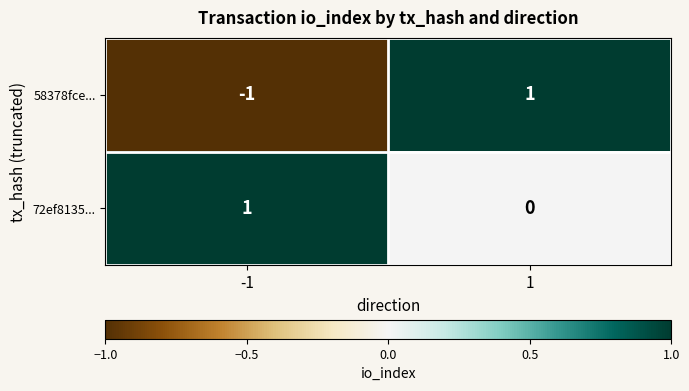

The value of 72ef8135... at 1 is 0. True or false?

True